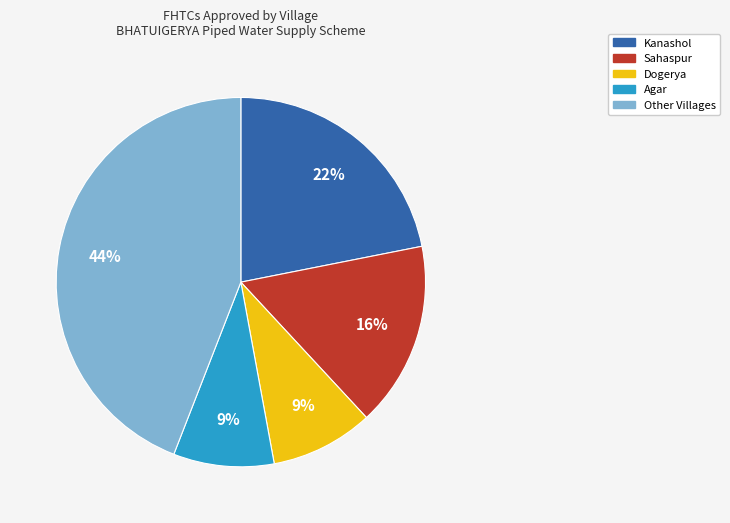

How many segments does this pie chart have?

5